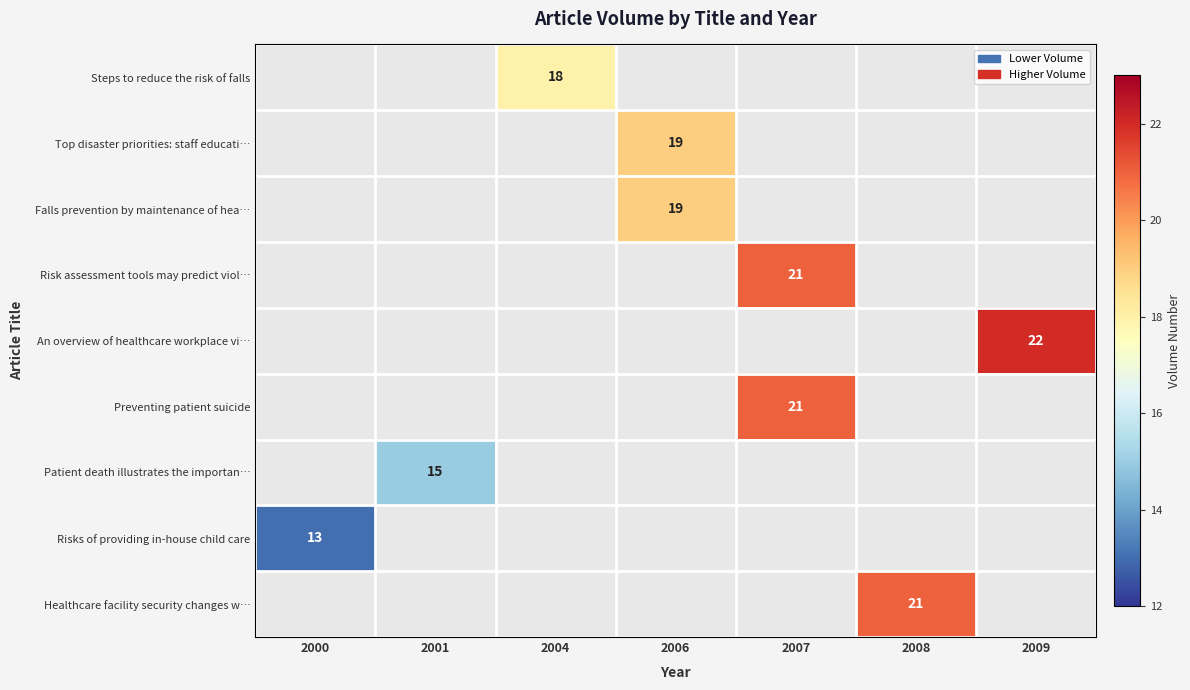

List the series in order of their peak value, highest first.

An overview of healthcare workplace vi…, Risk assessment tools may predict viol…, Preventing patient suicide, Healthcare facility security changes w…, Top disaster priorities: staff educati…, Falls prevention by maintenance of hea…, Steps to reduce the risk of falls, Patient death illustrates the importan…, Risks of providing in-house child care